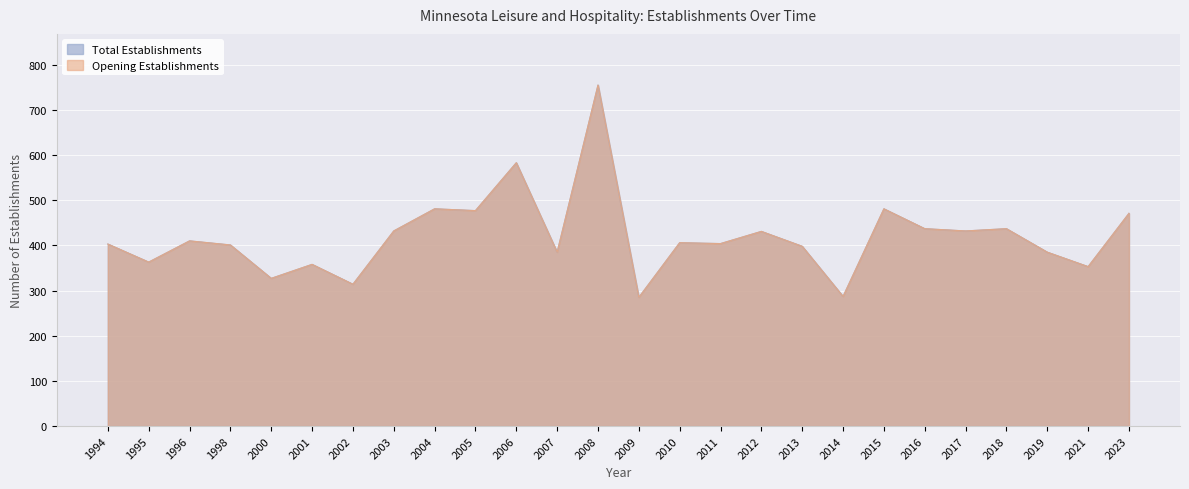

Reading left to right, extract all data points from this chart.

Total Establishments: 403	363	410	401	327	358	314	432	481	477	583	385	755	285	406	404	431	398	287	481	437	432	437	385	353	471
Opening Establishments: 403	363	410	401	327	358	314	432	481	477	583	385	755	285	406	404	431	398	287	481	437	432	437	385	353	471